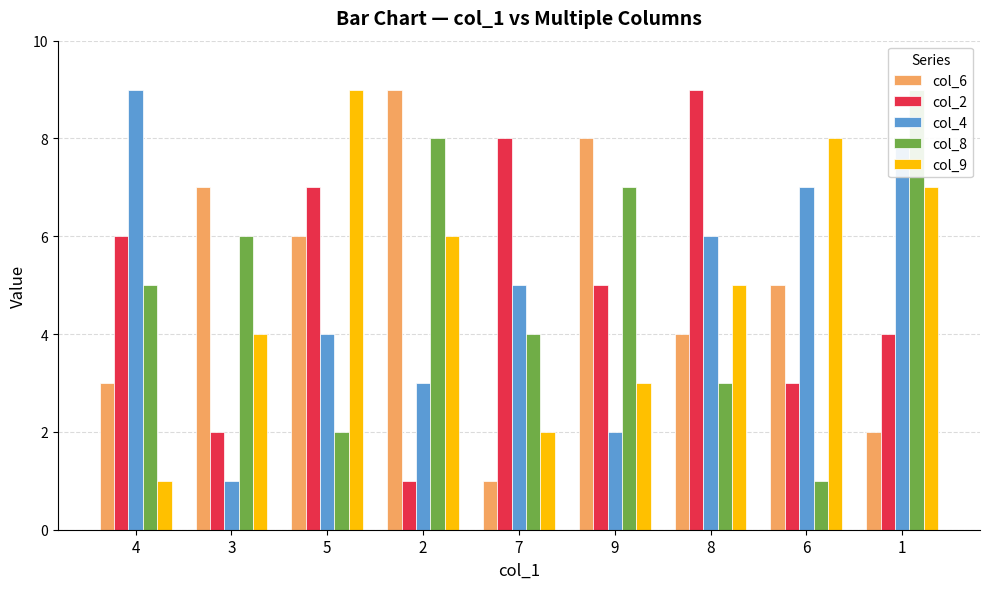

The col_6 series shows 13 at 2. True or false?

False